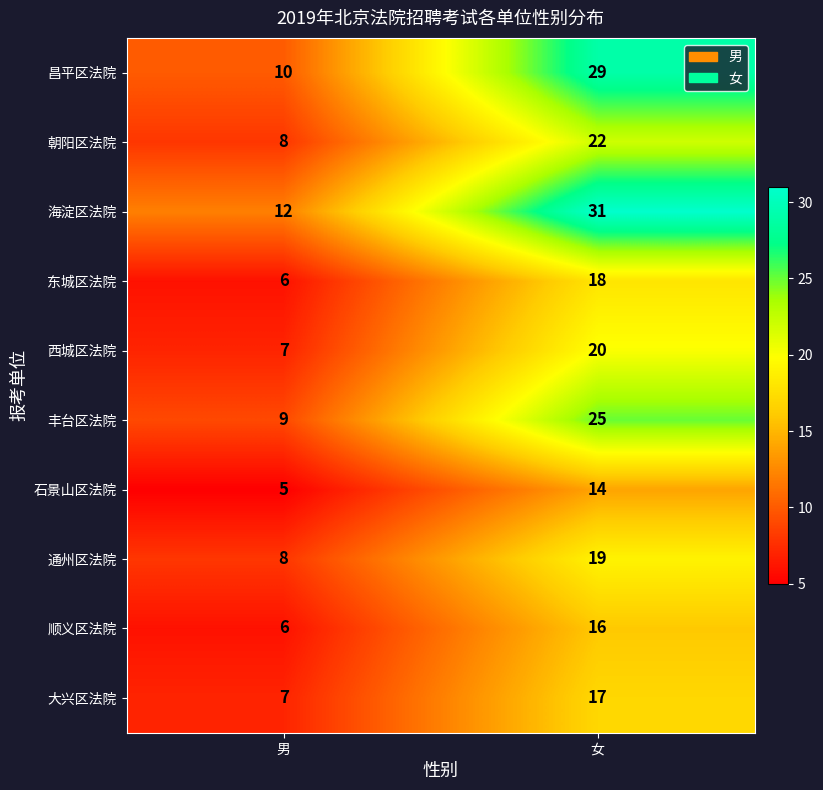

What is the maximum value shown in the chart?

31